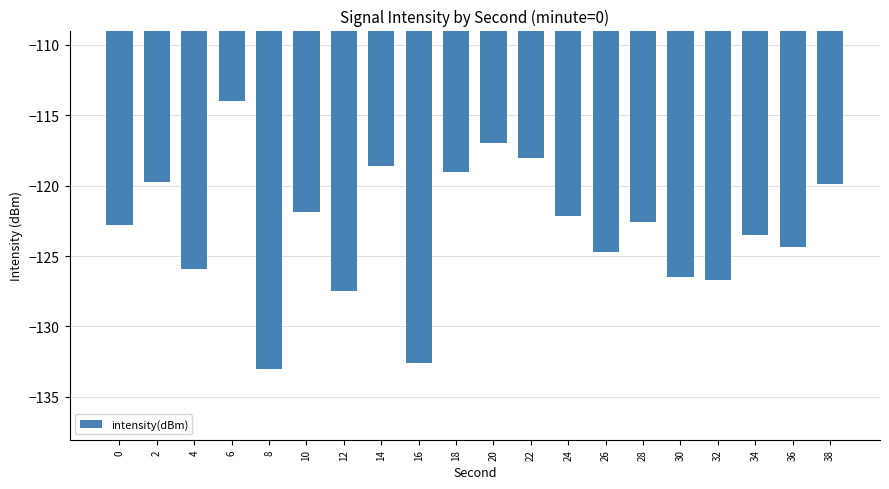

At which category does the chart reach its minimum across all series?

8